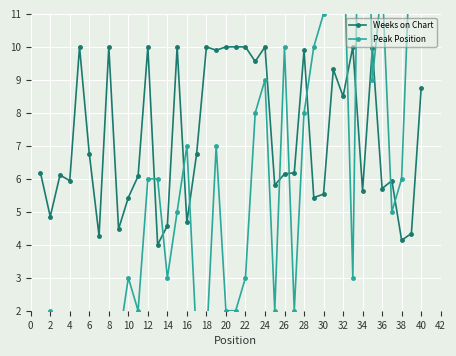

What is the minimum value shown in the chart?

1.0